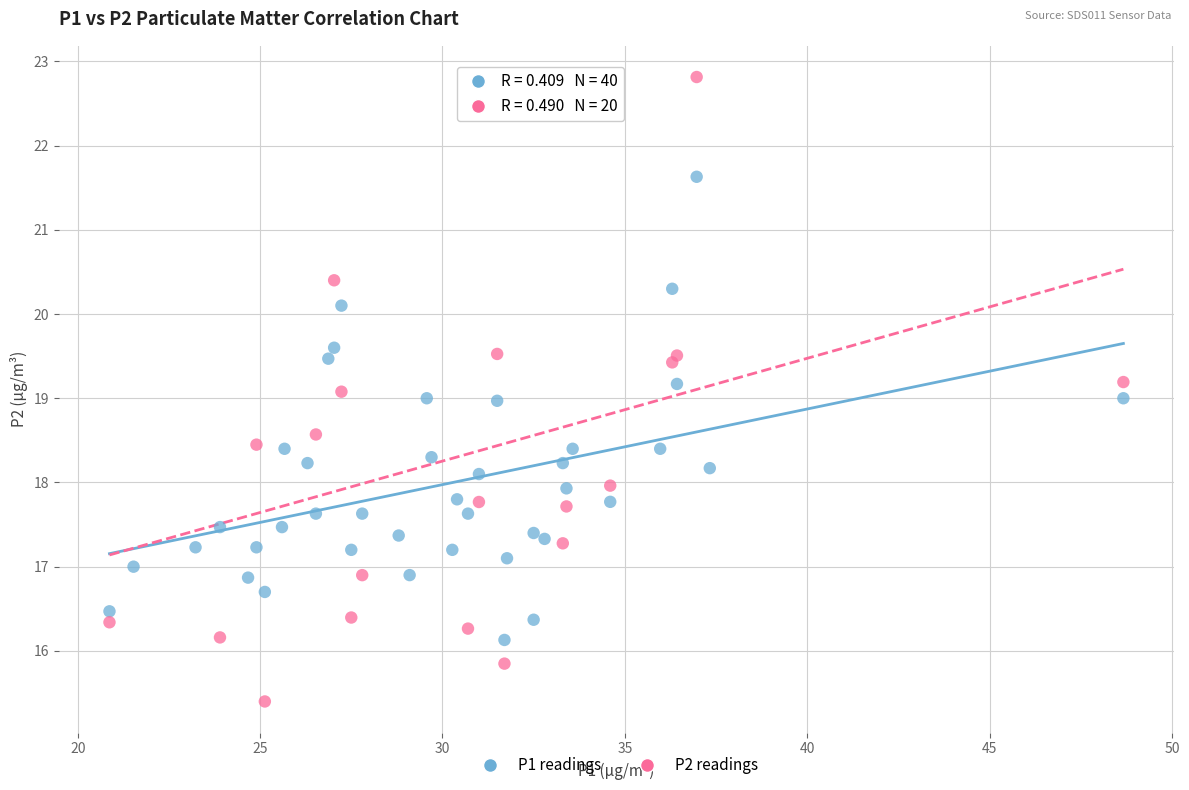

Which series has the largest Y range (max minus min)?

P2 readings